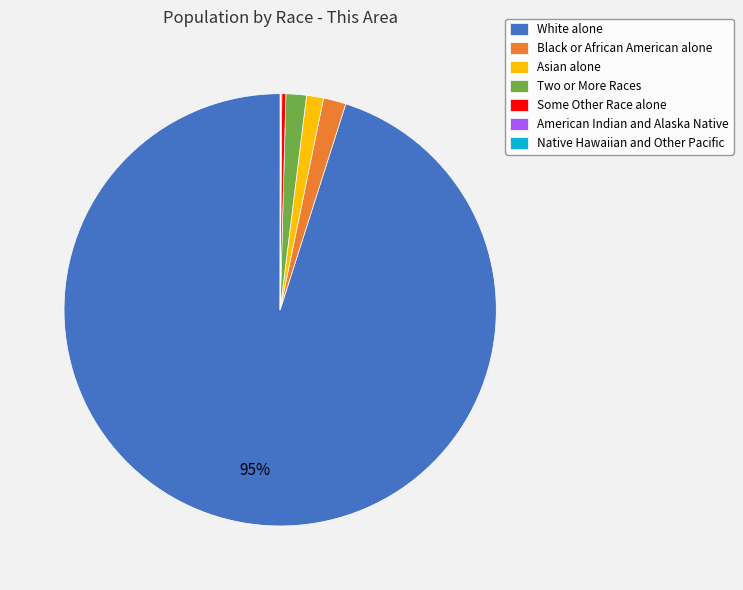

What is the ratio of the value at Black or African American alone to the value at Some Other Race alone?

5.6